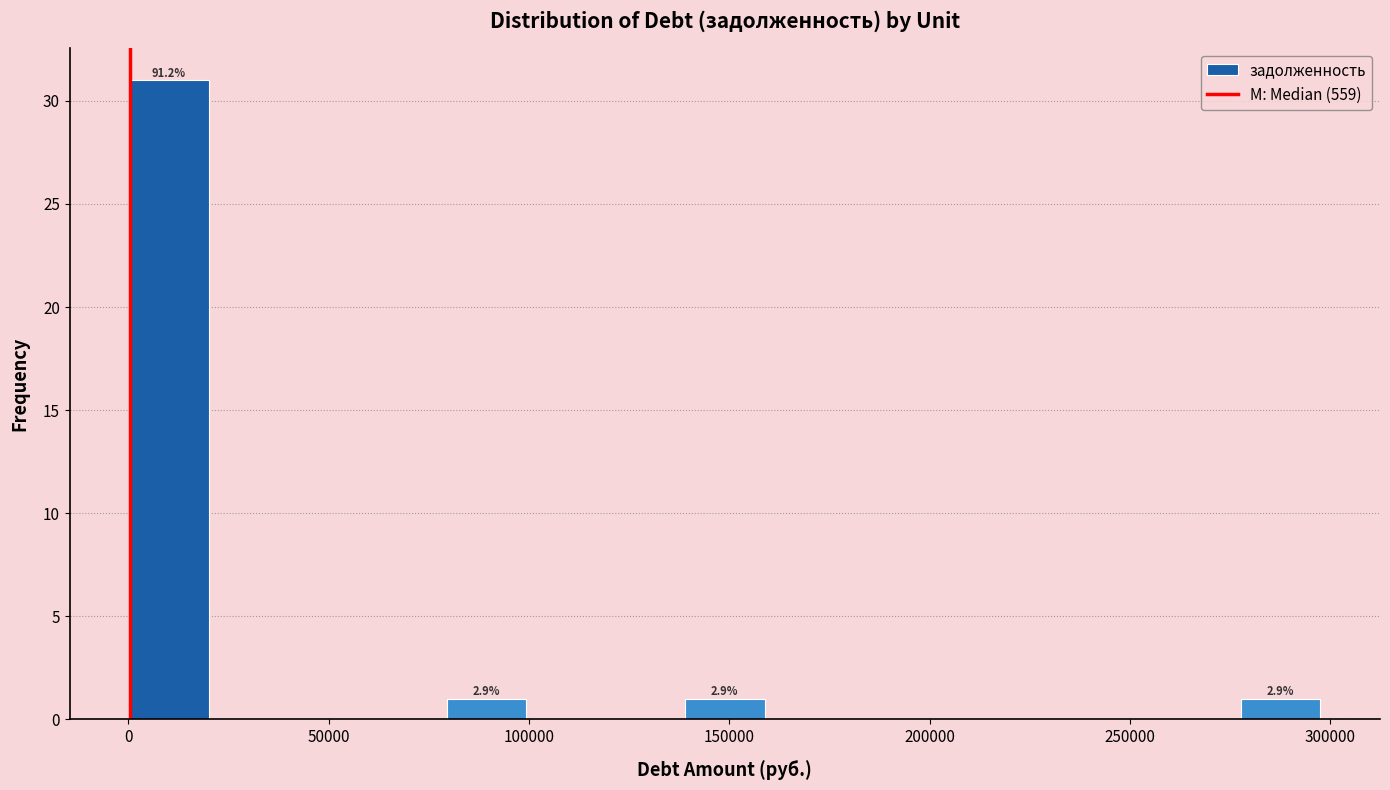

Around what value on the x-axis is the tallest bar? Give the approximate position of its centre, as read against the axis.

10000